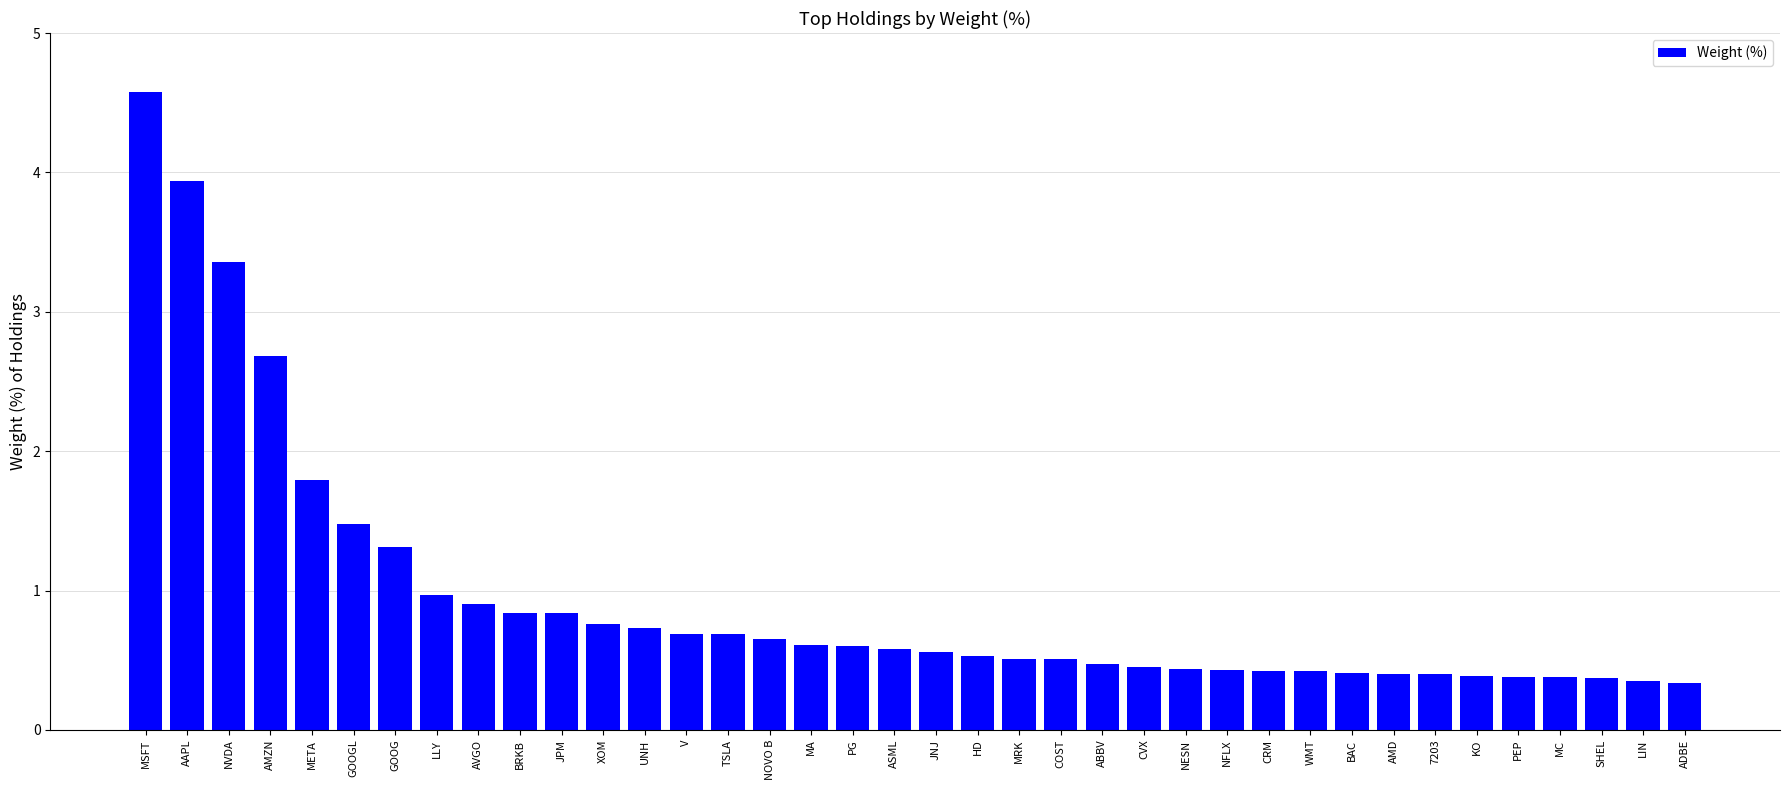

What is the change in value from BRKB to AMD?

-0.4